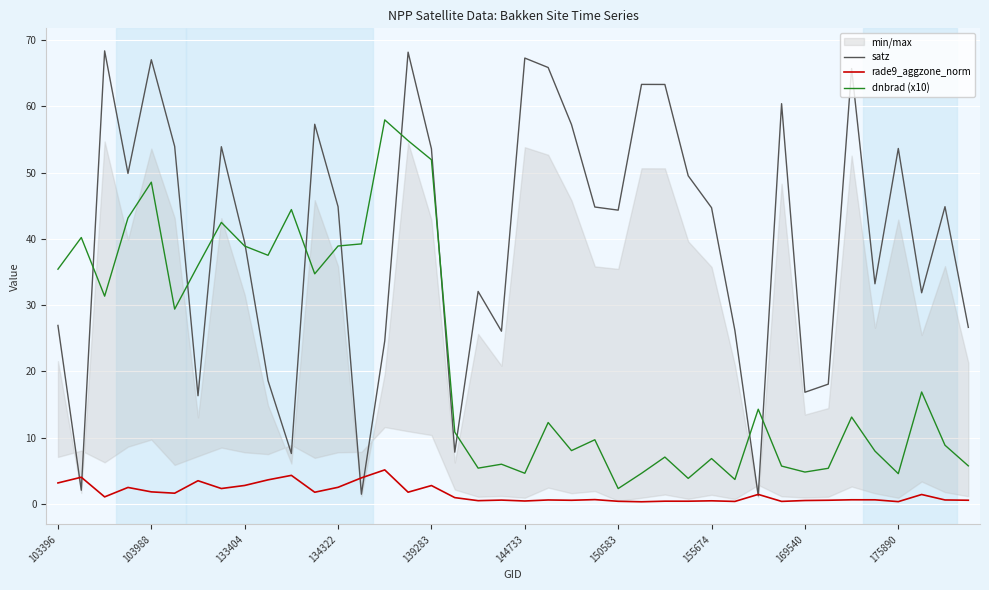

List the series in order of their peak value, highest first.

satz, dnbrad (x10), rade9_aggzone_norm